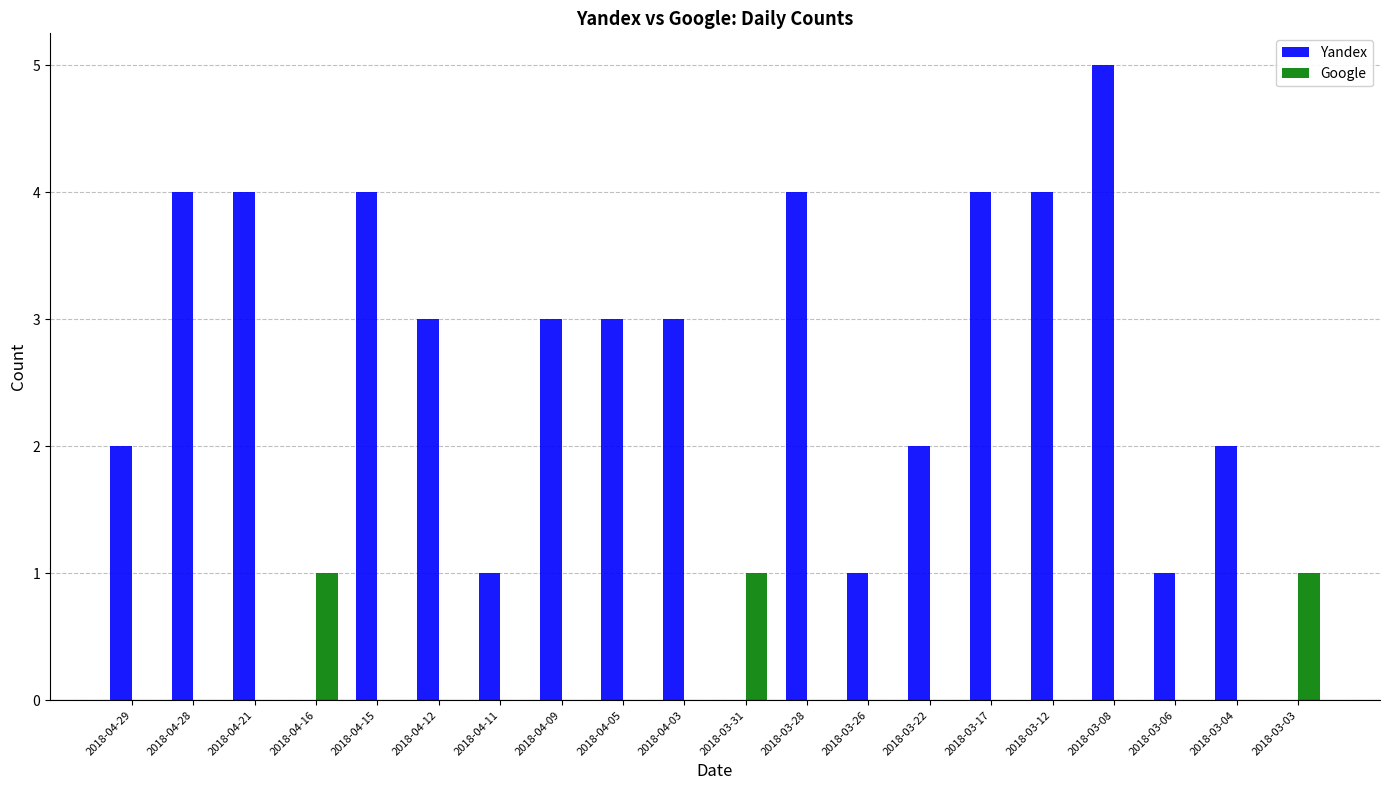

What is the spread (max minus min) of values at 2018-04-03?

3